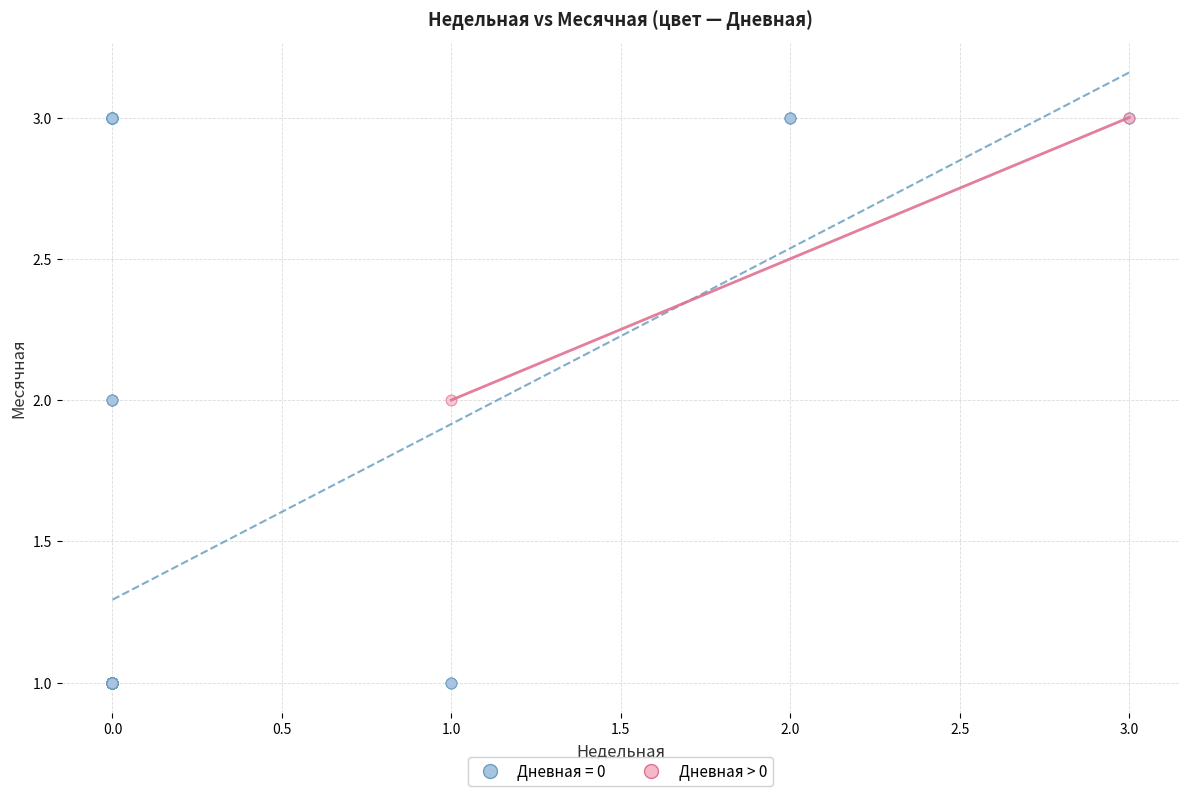

What are all the series names shown in the legend?

Дневная = 0, Дневная > 0